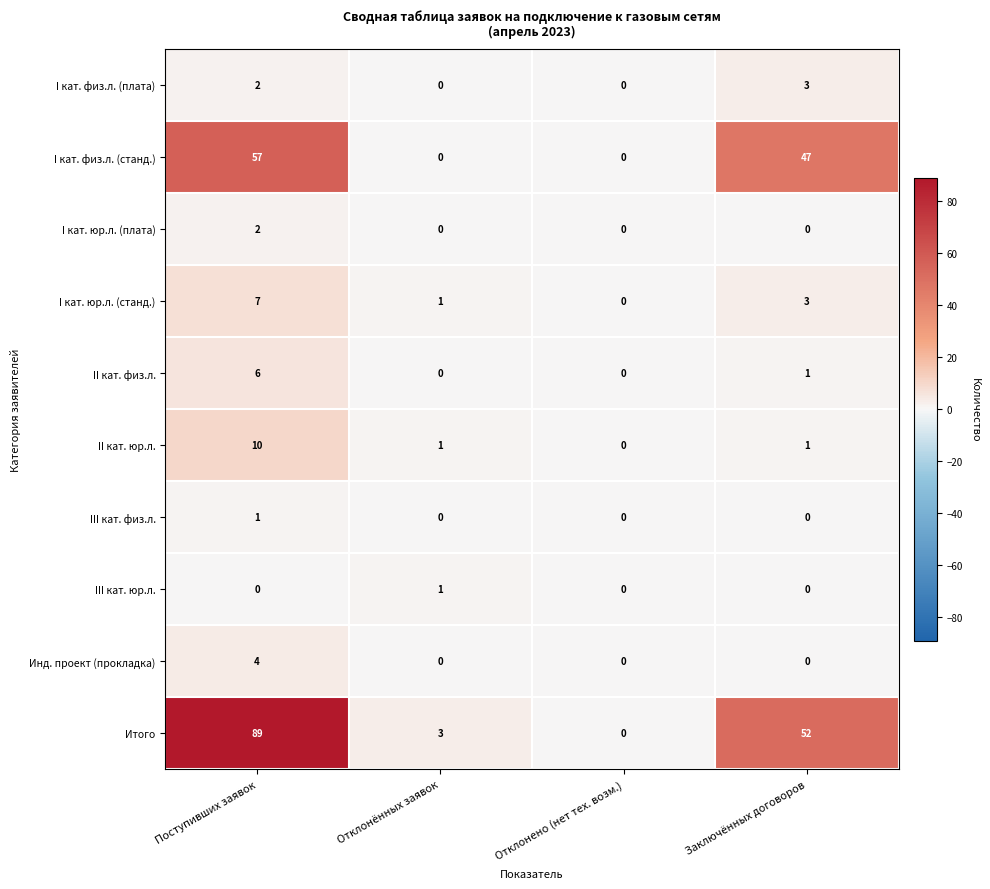

What is the sum of all Итого values?

144